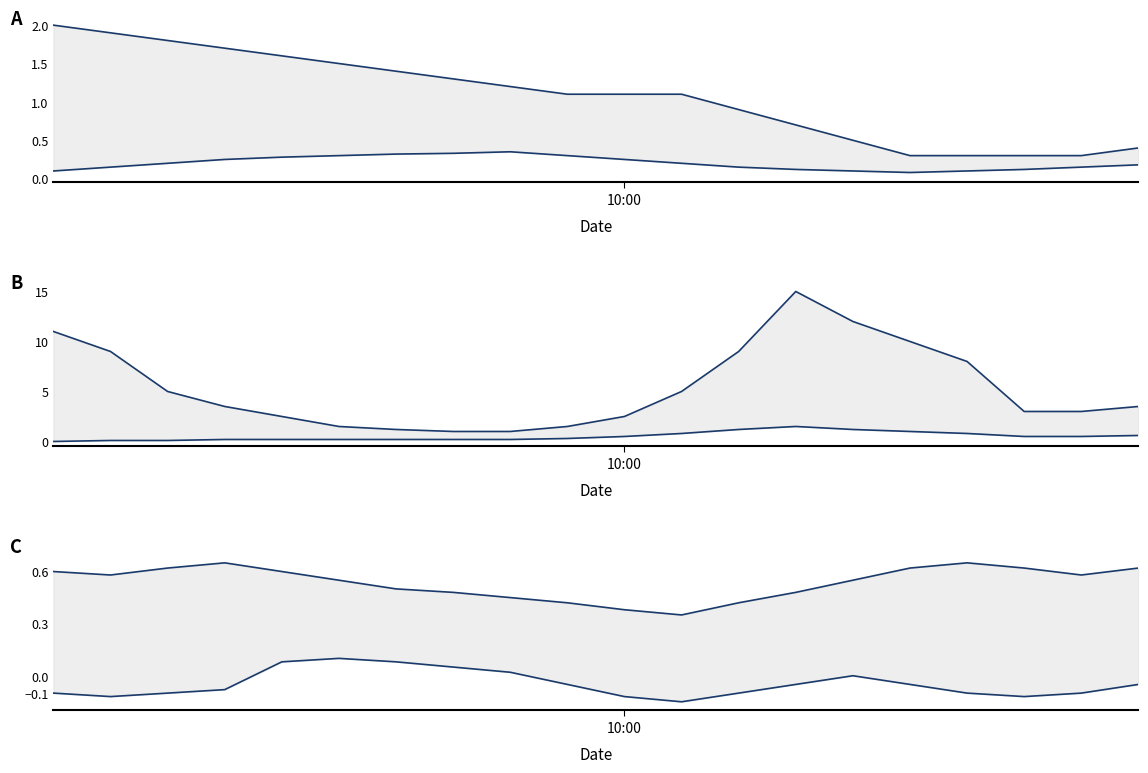

Between which two adjacent categories do B_lower and A_upper first intersect?

11 and 12